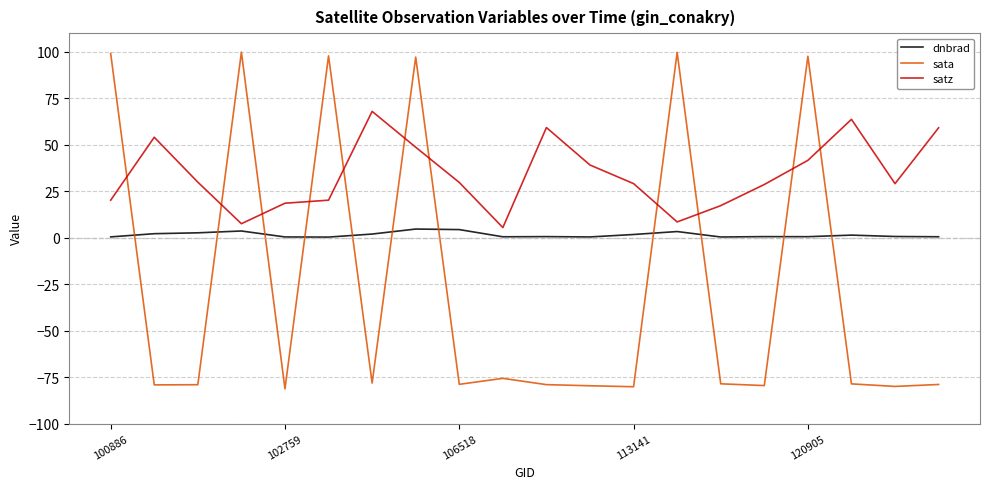

Which series has the widest spread of values?

sata